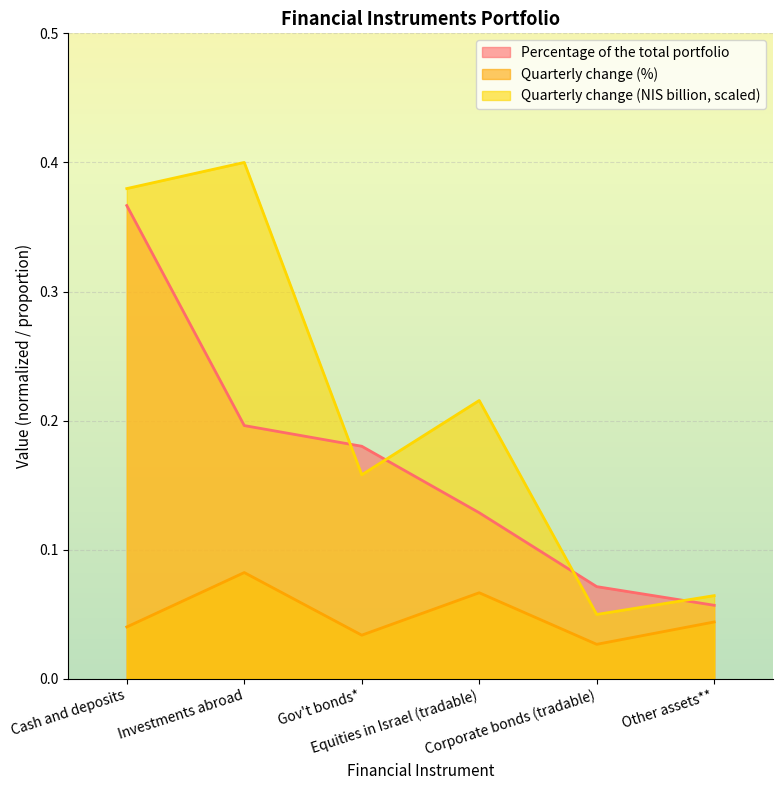

Where is Quarterly change (NIS billion) nearest to the value 0?

Corporate bonds (tradable)